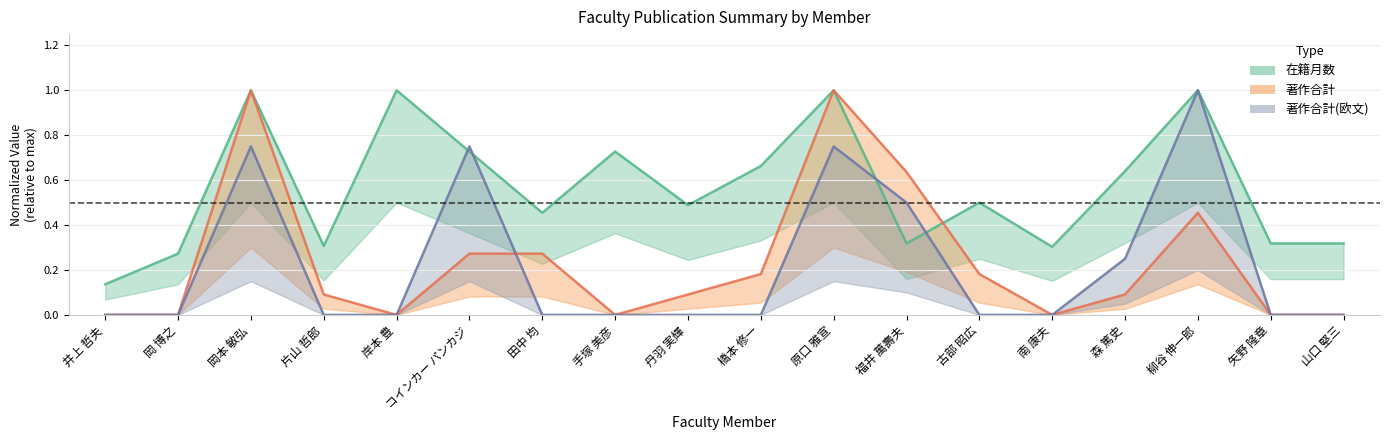

Which series has the largest range (max minus min)?

著作合計